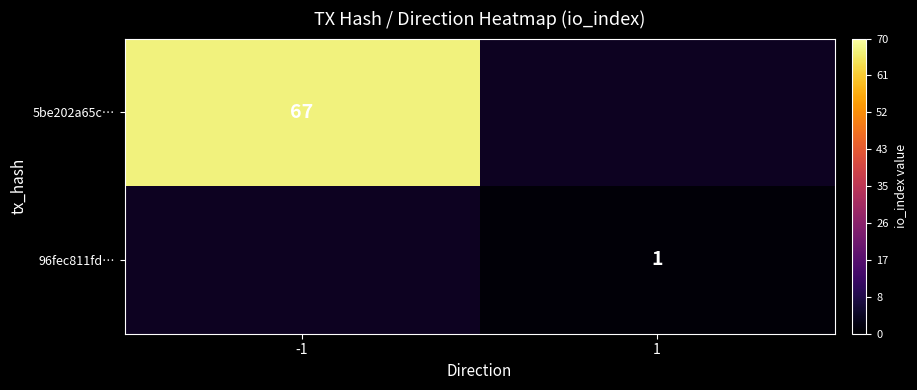

Read the 5be202a65c… value at -1.

67.0